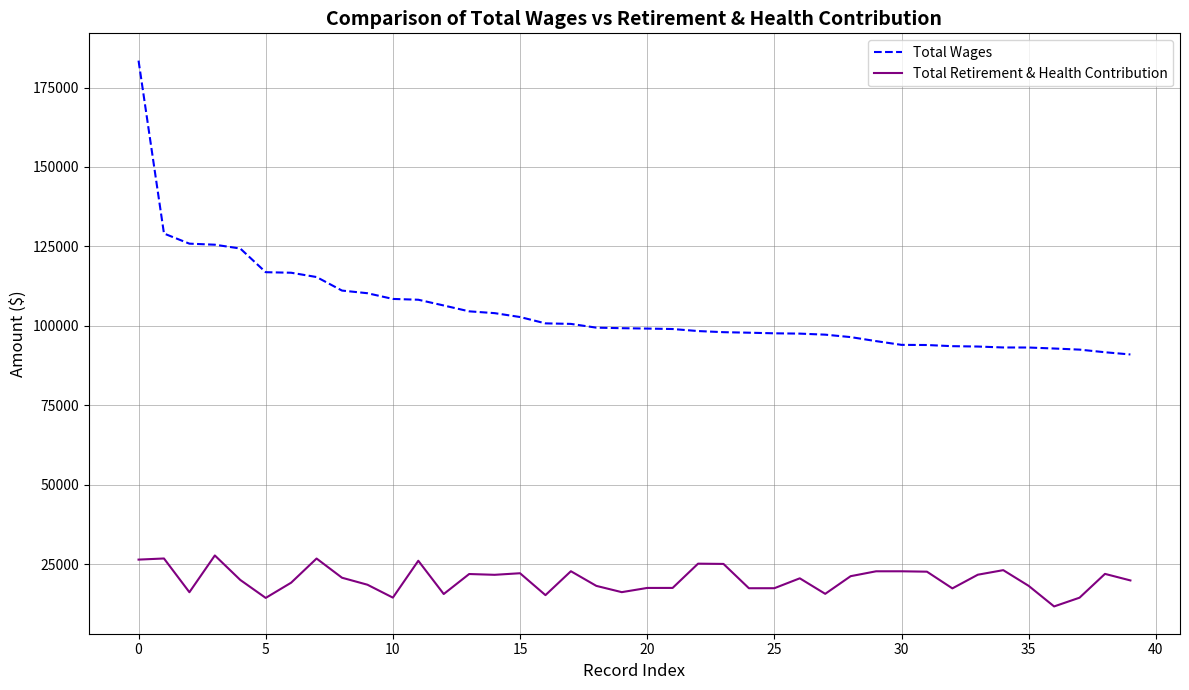

List the series in order of their peak value, lowest first.

Total Retirement & Health Contribution, Total Wages